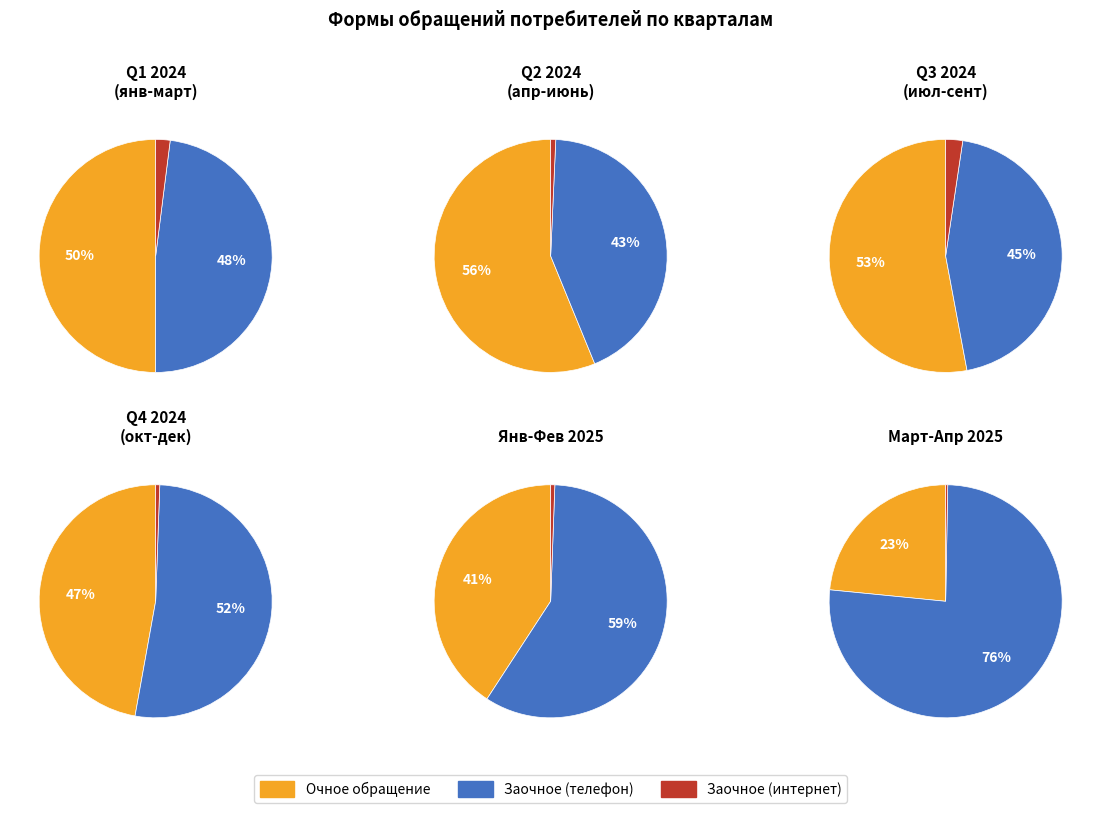

To the nearest percent, what is the difference between the март 24г. and январь 25г. slice percentages?

5%